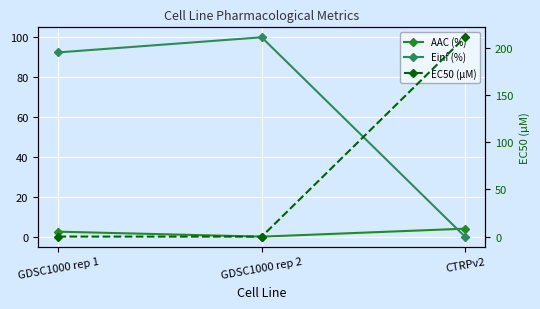

What is the total value across all series at CTRPv2?

215.0